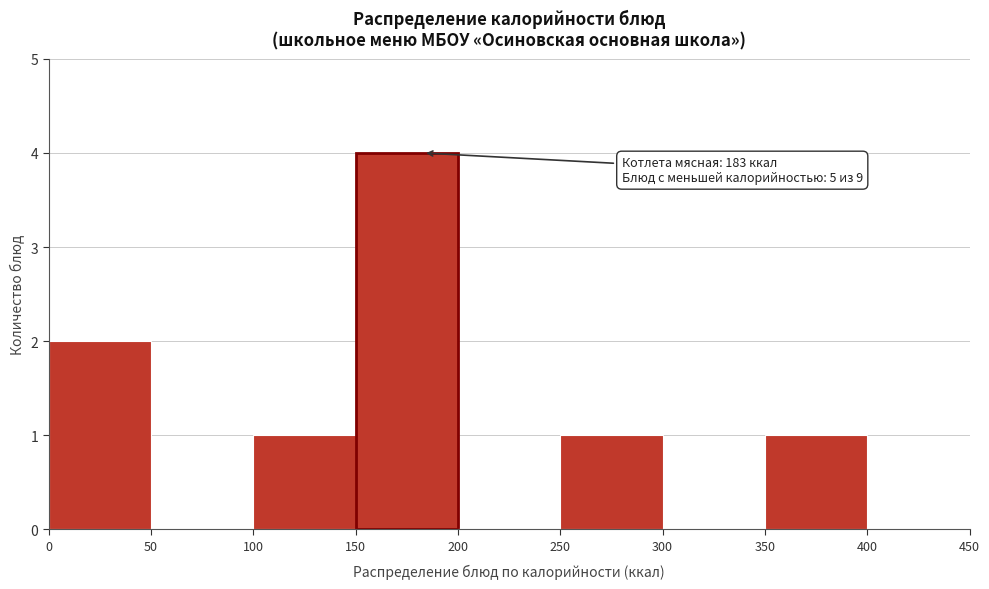

Over which range of the x-axis is the bar tallest?

150 to 200